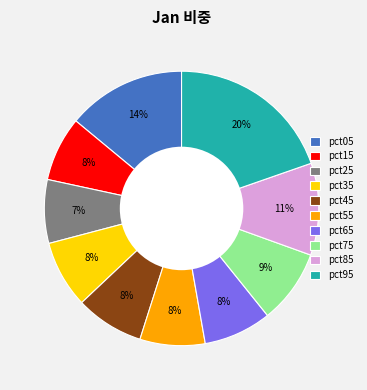

The pct75 slice represents 1% of the pie. True or false?

False